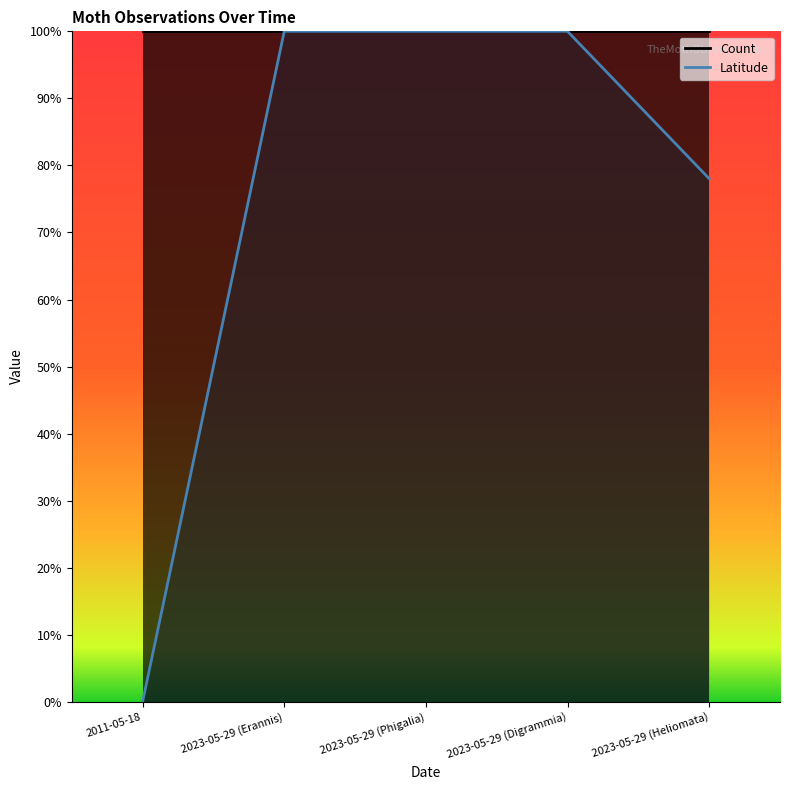

What is the difference between the second highest and minimum values?

1.0